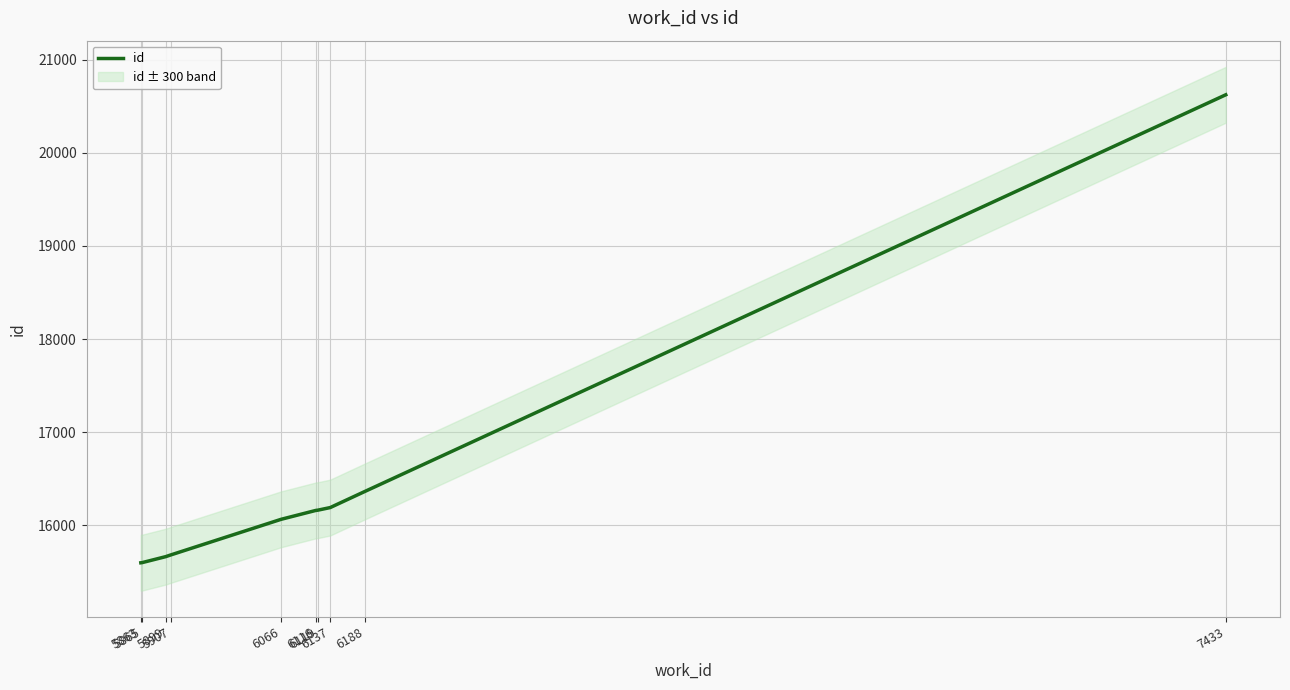

Does the chart have visible grid lines?

Yes